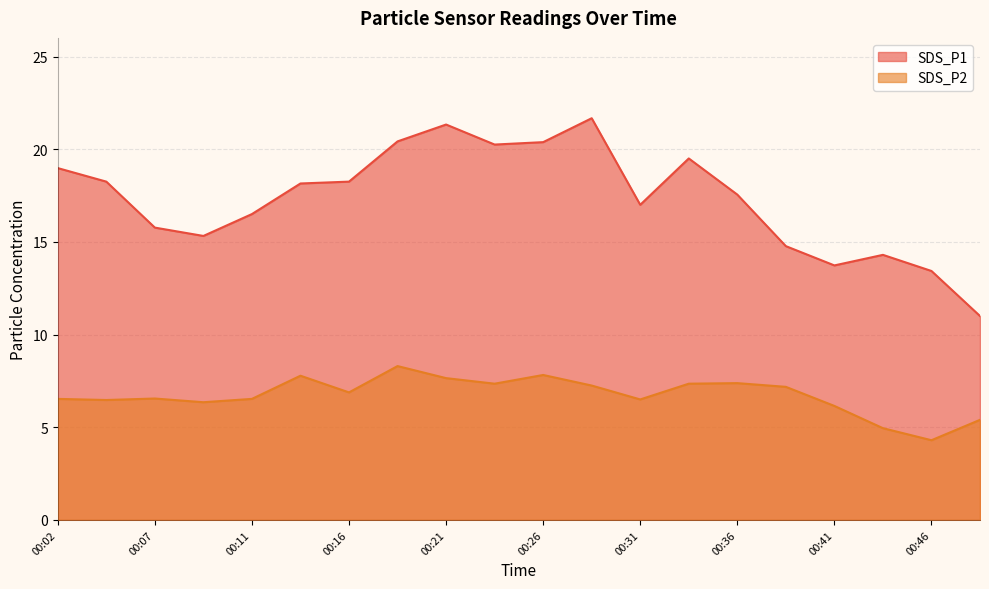

Which category has the highest value in the SDS_P2 series?

00:19